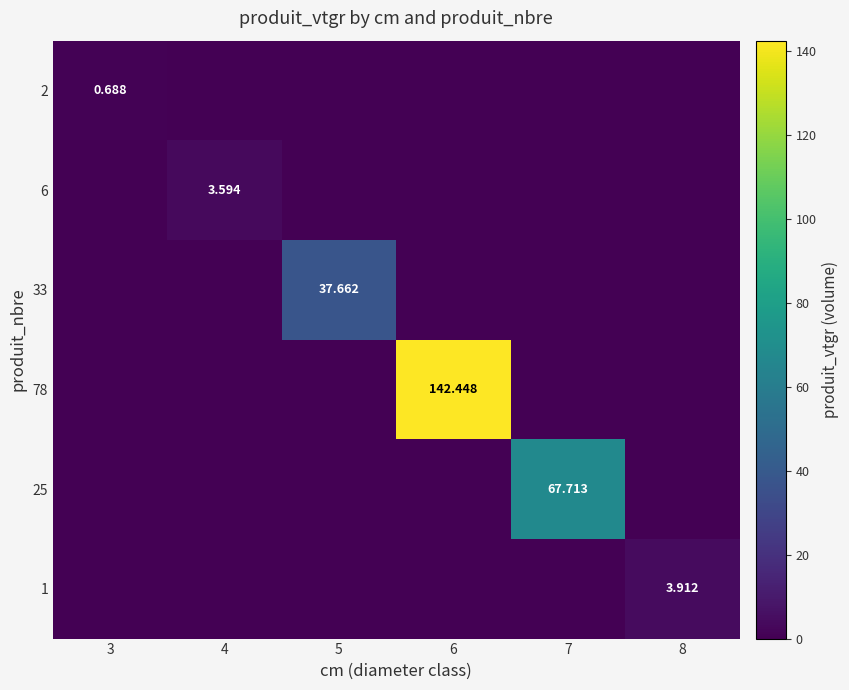

Which series changed the most between 3 and 7?

25